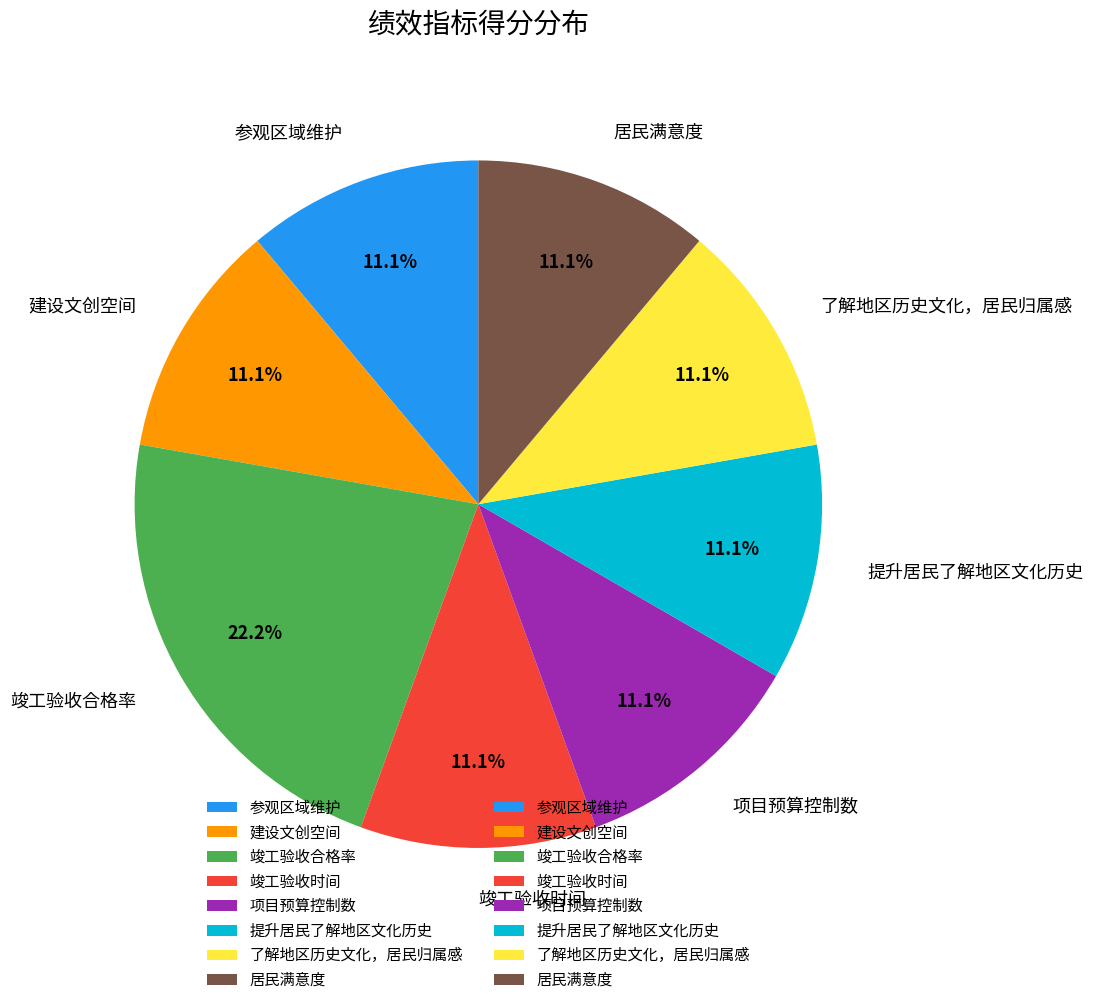

Does 竣工验收合格率 represent more than half of the total?

No